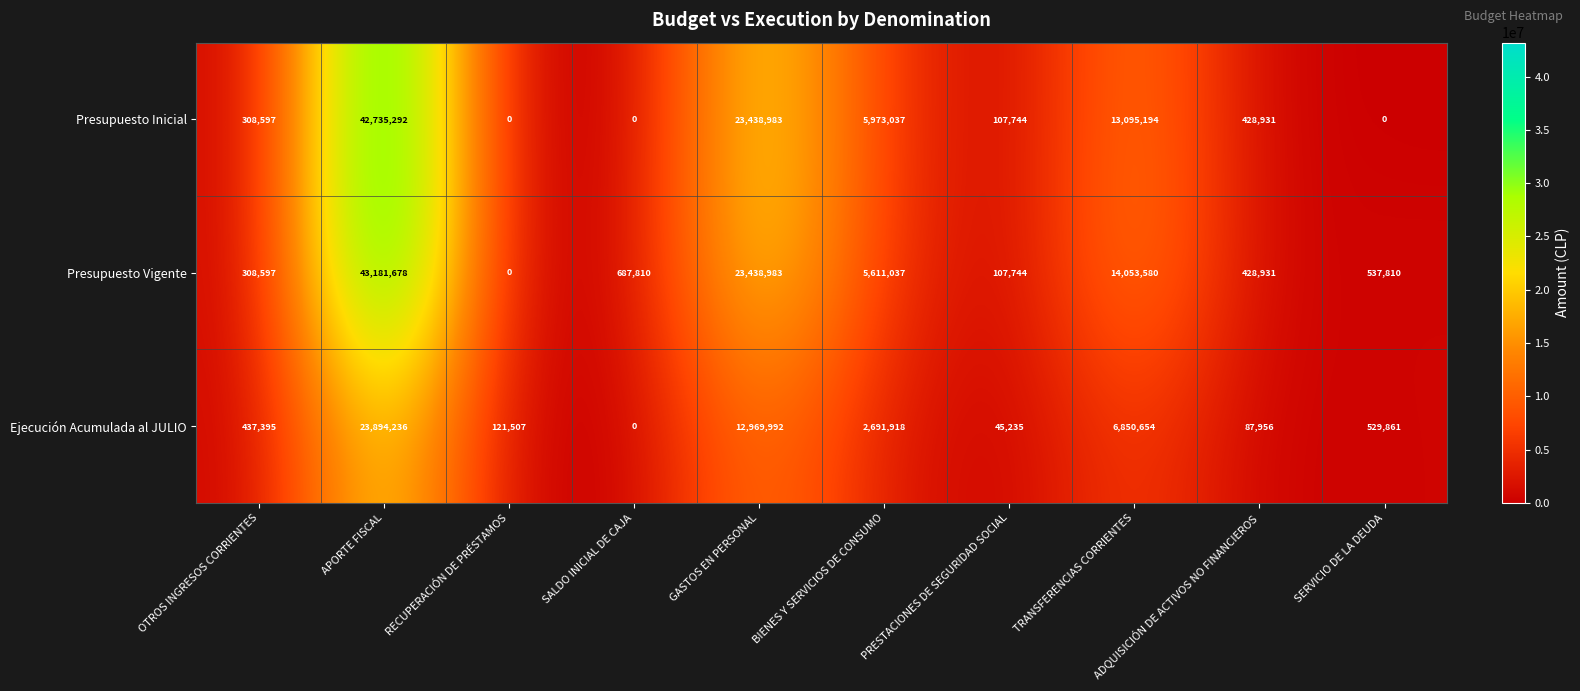

What is the difference between the maximum and minimum values in the Presupuesto Vigente series?

43181678